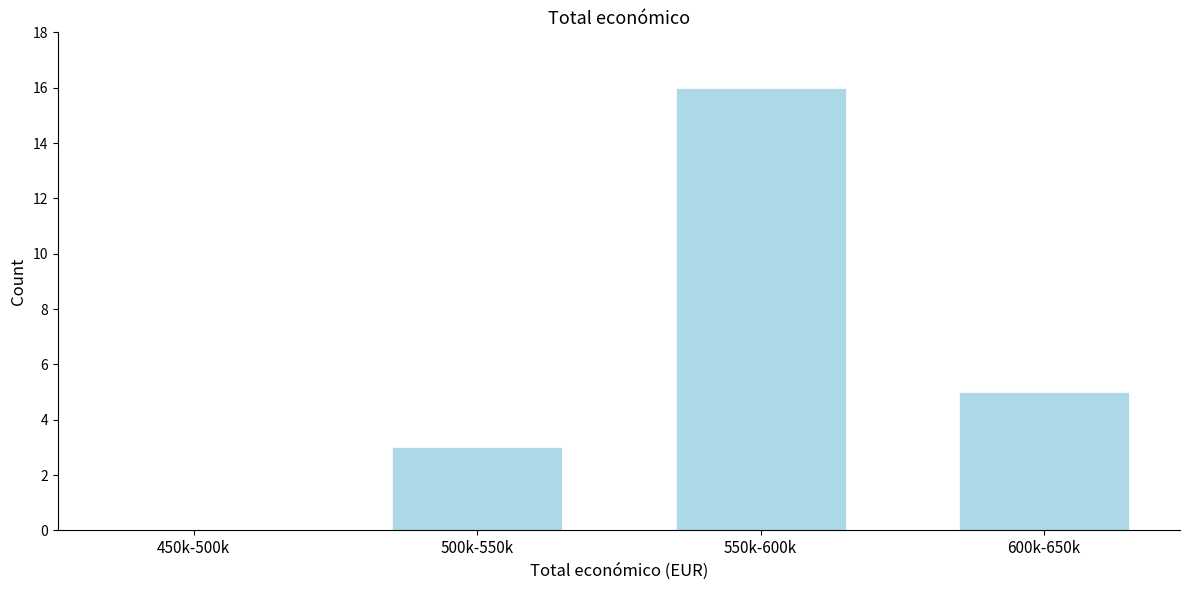

Reading left to right, transcribe all the data shown in this chart.

450k-500k=0	500k-550k=3	550k-600k=16	600k-650k=5